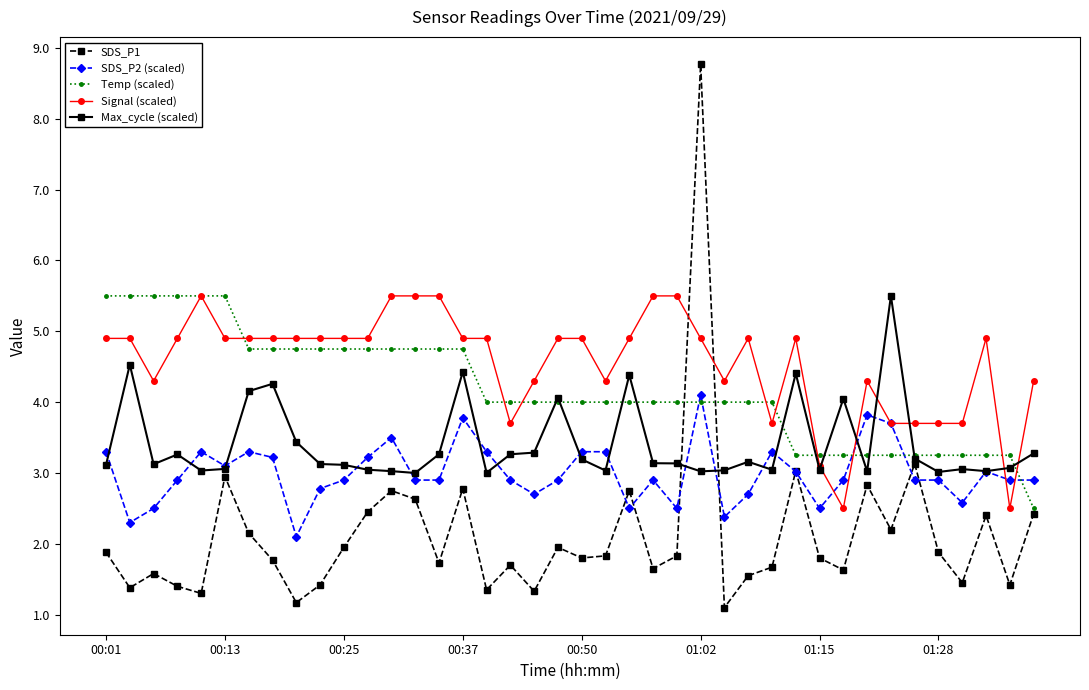

What is the difference between the maximum and minimum values in the Signal (scaled) series?

3.0